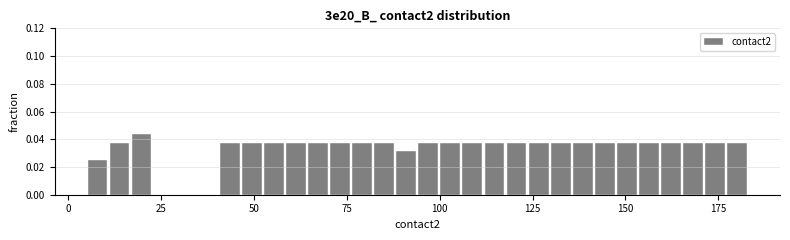

Around what value on the x-axis is the tallest bar? Give the approximate position of its centre, as read against the axis.

20